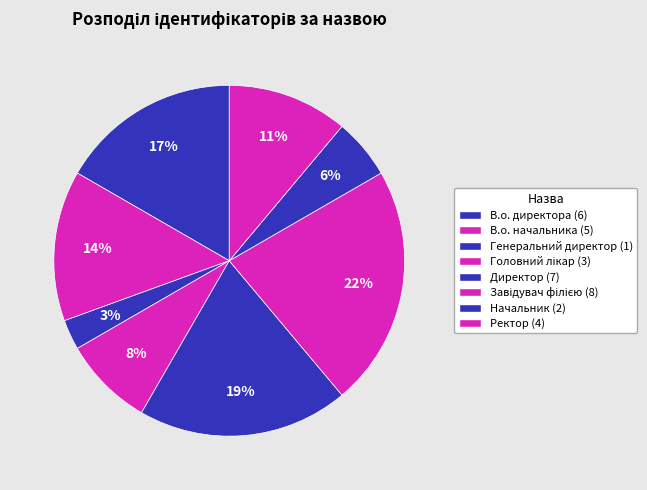

To the nearest percent, what is the difference between the Головний лікар and Завідувач філією slice percentages?

14%